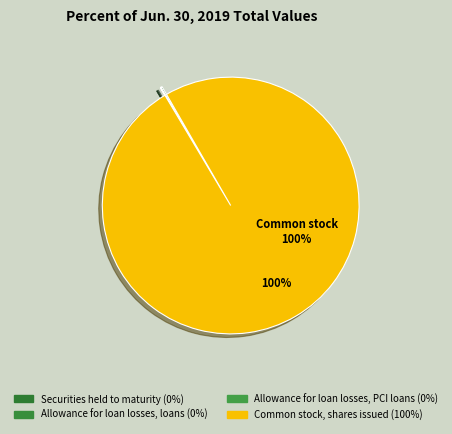

To the nearest percent, what is the difference between the largest and smallest slice percentages?

100%